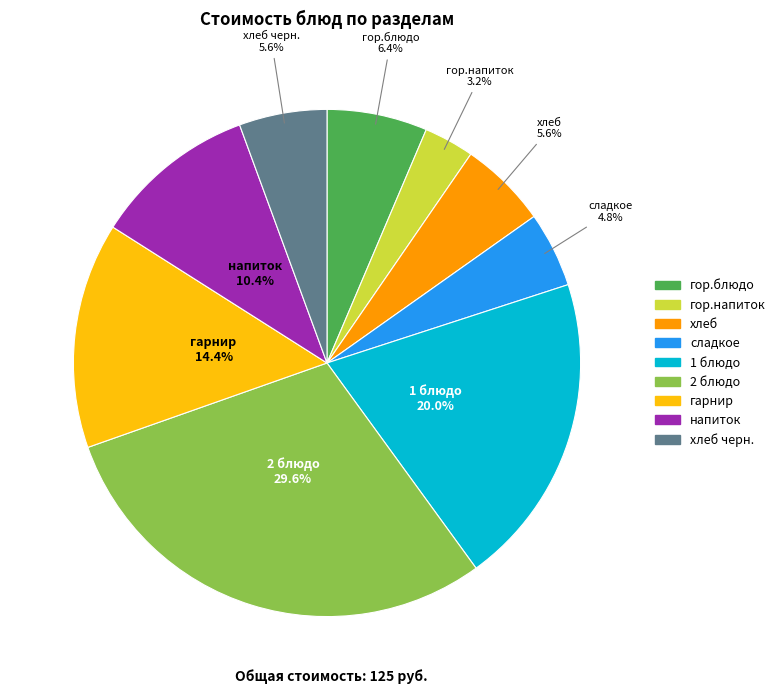

Is there a majority slice in this chart?

No